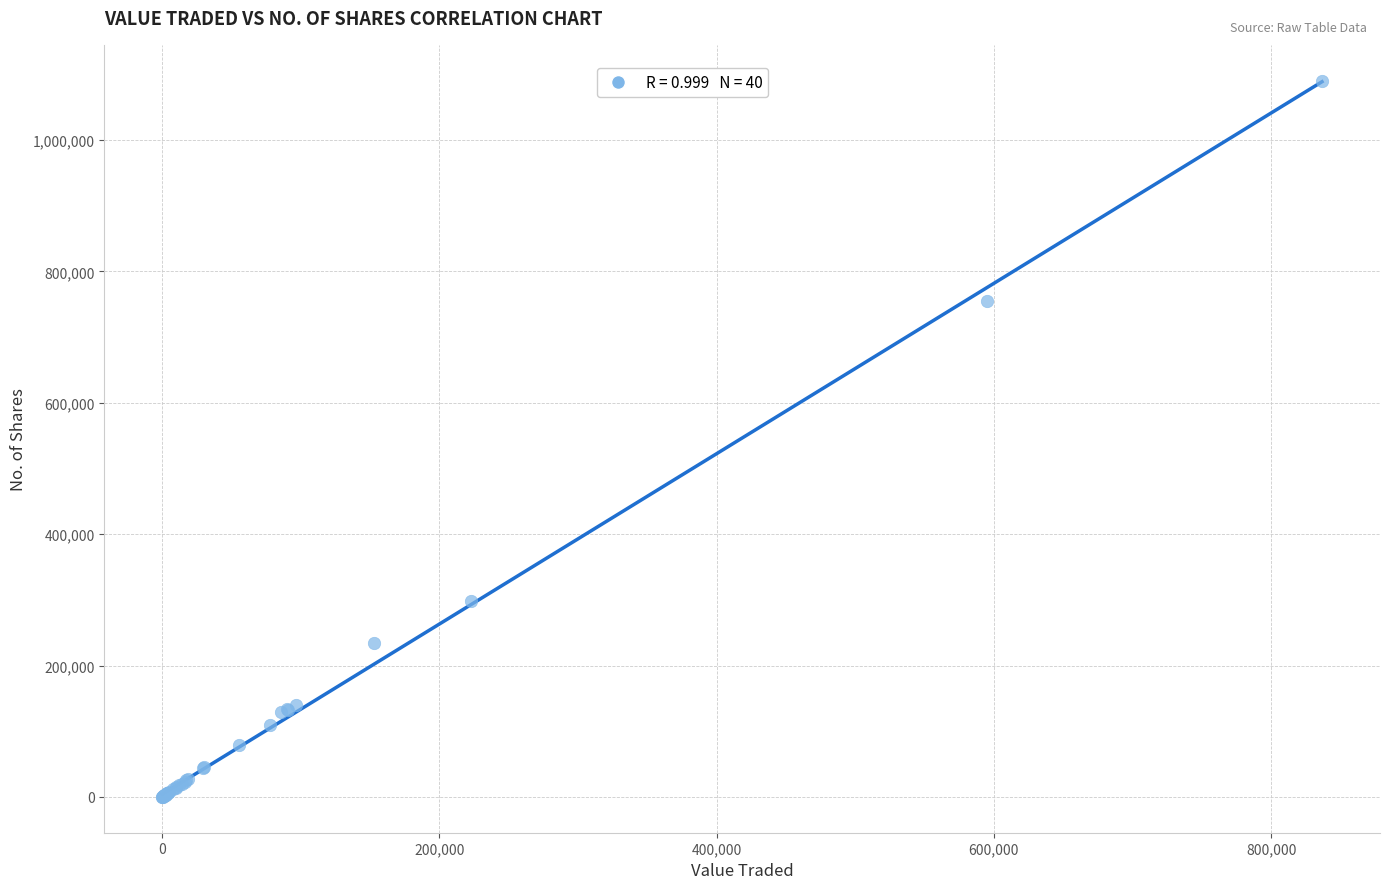

What Y value in the scatter plot is closest to 545208?

754643